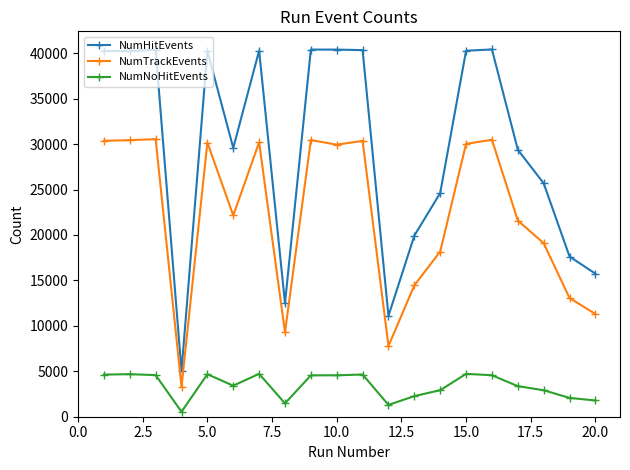

What is the value of the NumNoHitEvents point at the 15th from the left?

4717